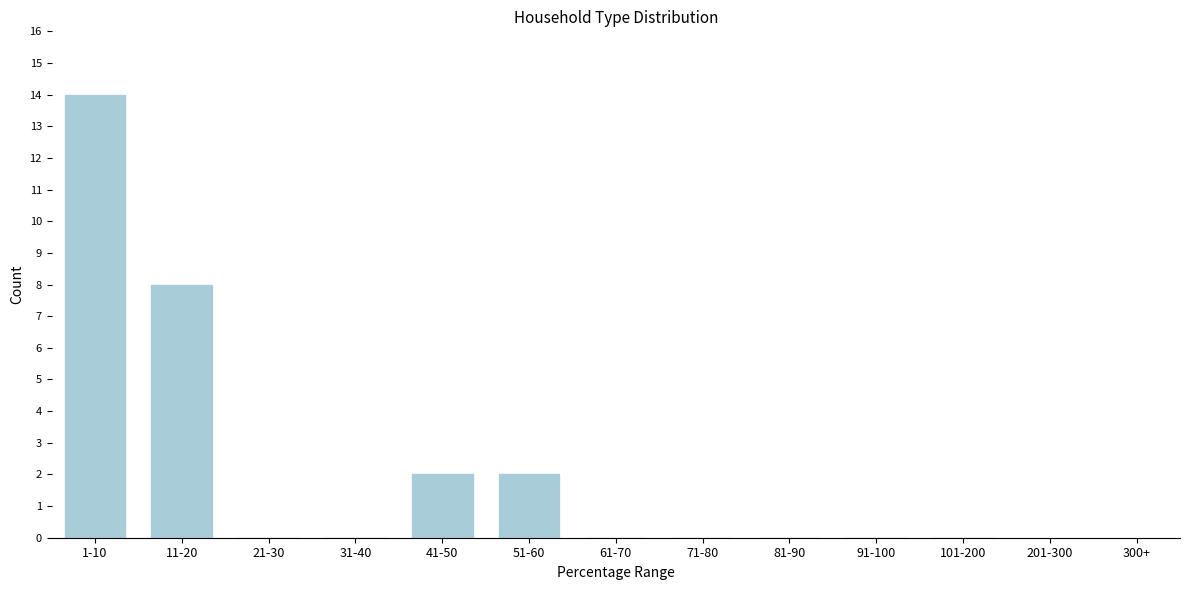

Reading left to right, transcribe all the data shown in this chart.

1-10=14	11-20=8	21-30=0	31-40=0	41-50=2	51-60=2	61-70=0	71-80=0	81-90=0	91-100=0	101-200=0